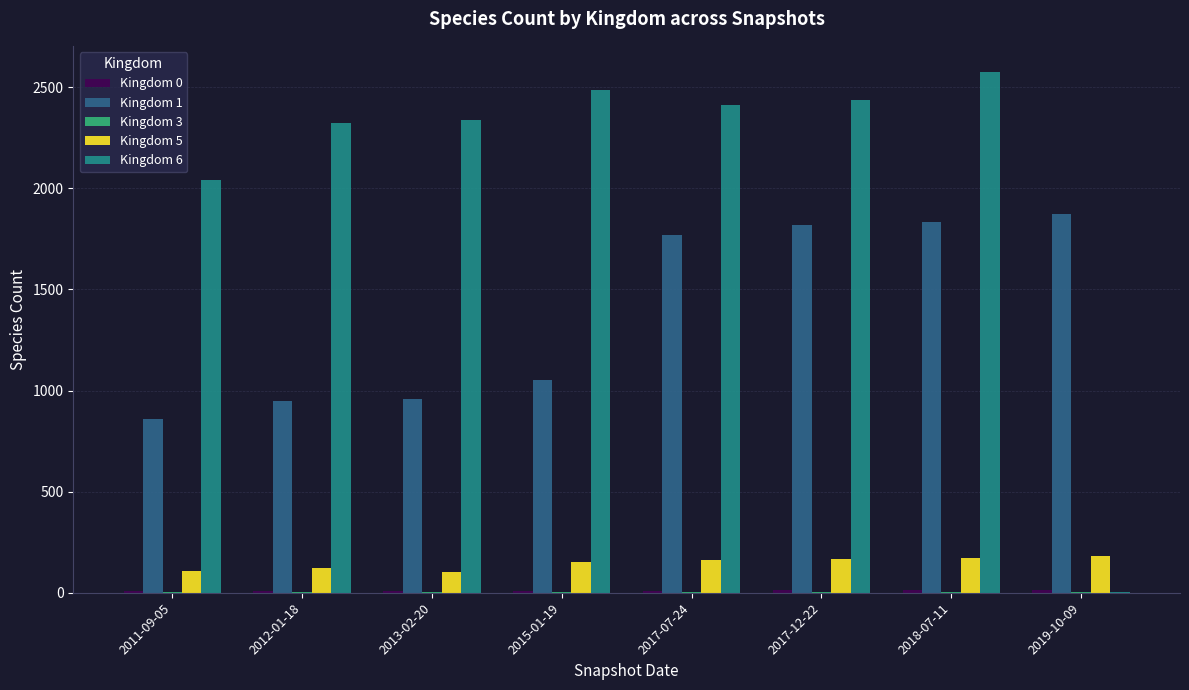

The Kingdom 6 series shows 1426 at 2018-07-11. True or false?

False